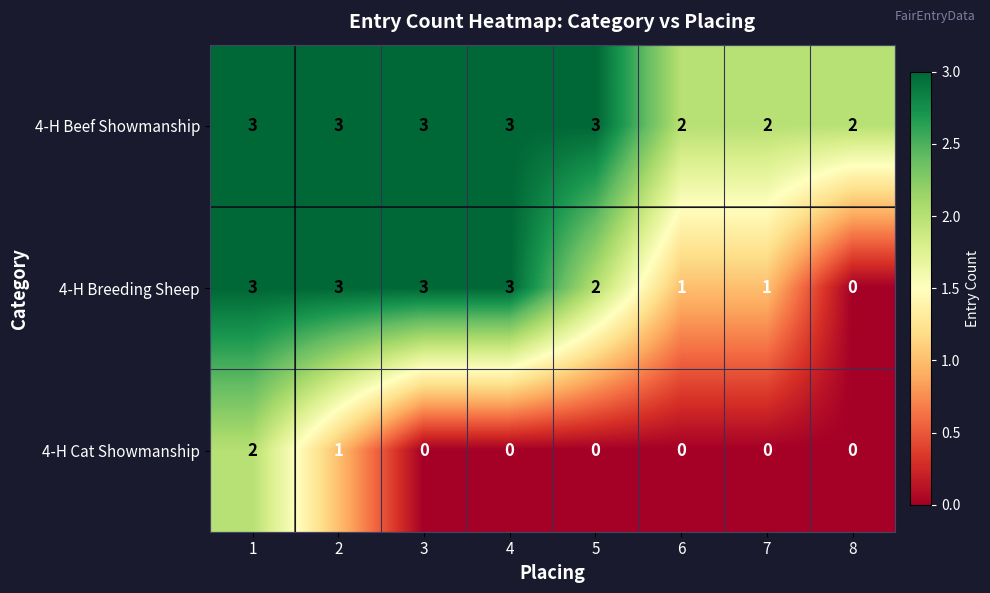

Read the 4-H Beef Showmanship value at 2.

3